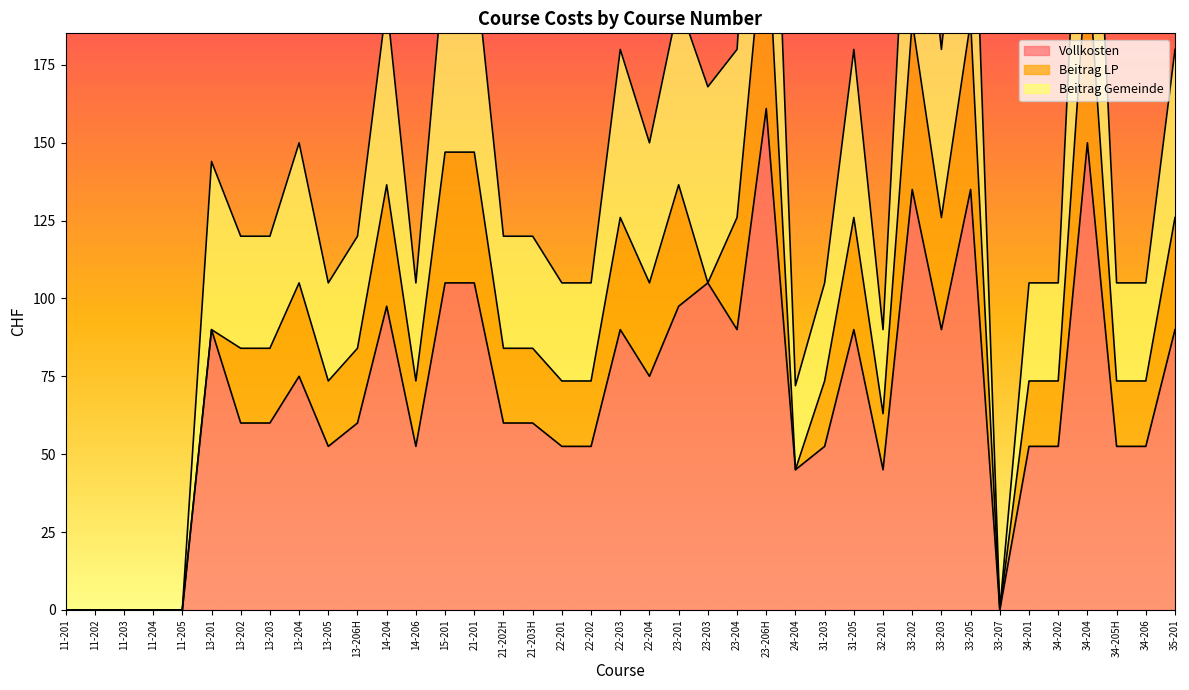

Is it true that Vollkosten equals 52.5 at 22-202?

True